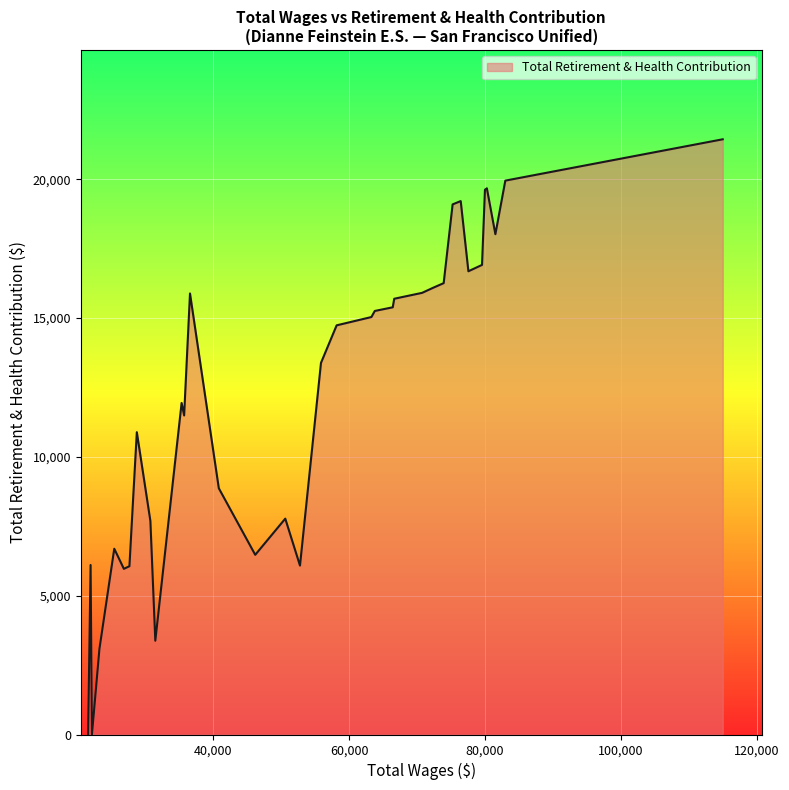

What is the sum of all values?

435461